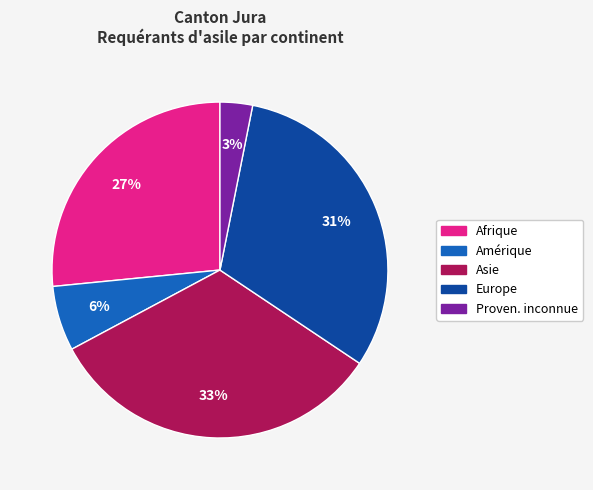

To the nearest percent, what percentage of the pie is Amérique?

6%